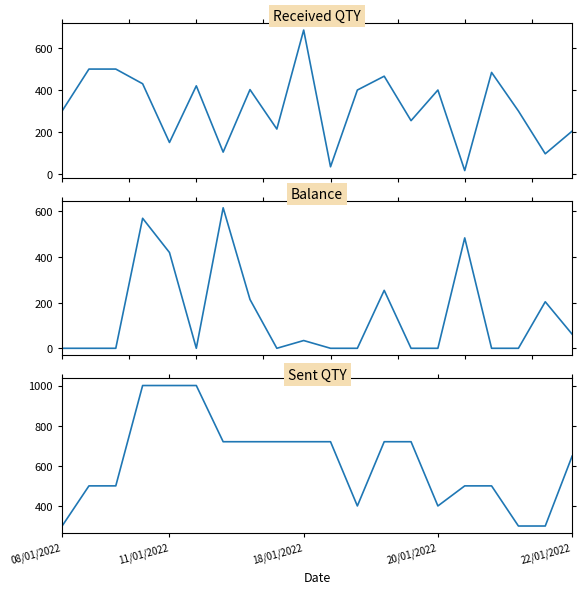

At 15, list the series in order from smallest to largest.

Received QTY, Balance, Sent QTY